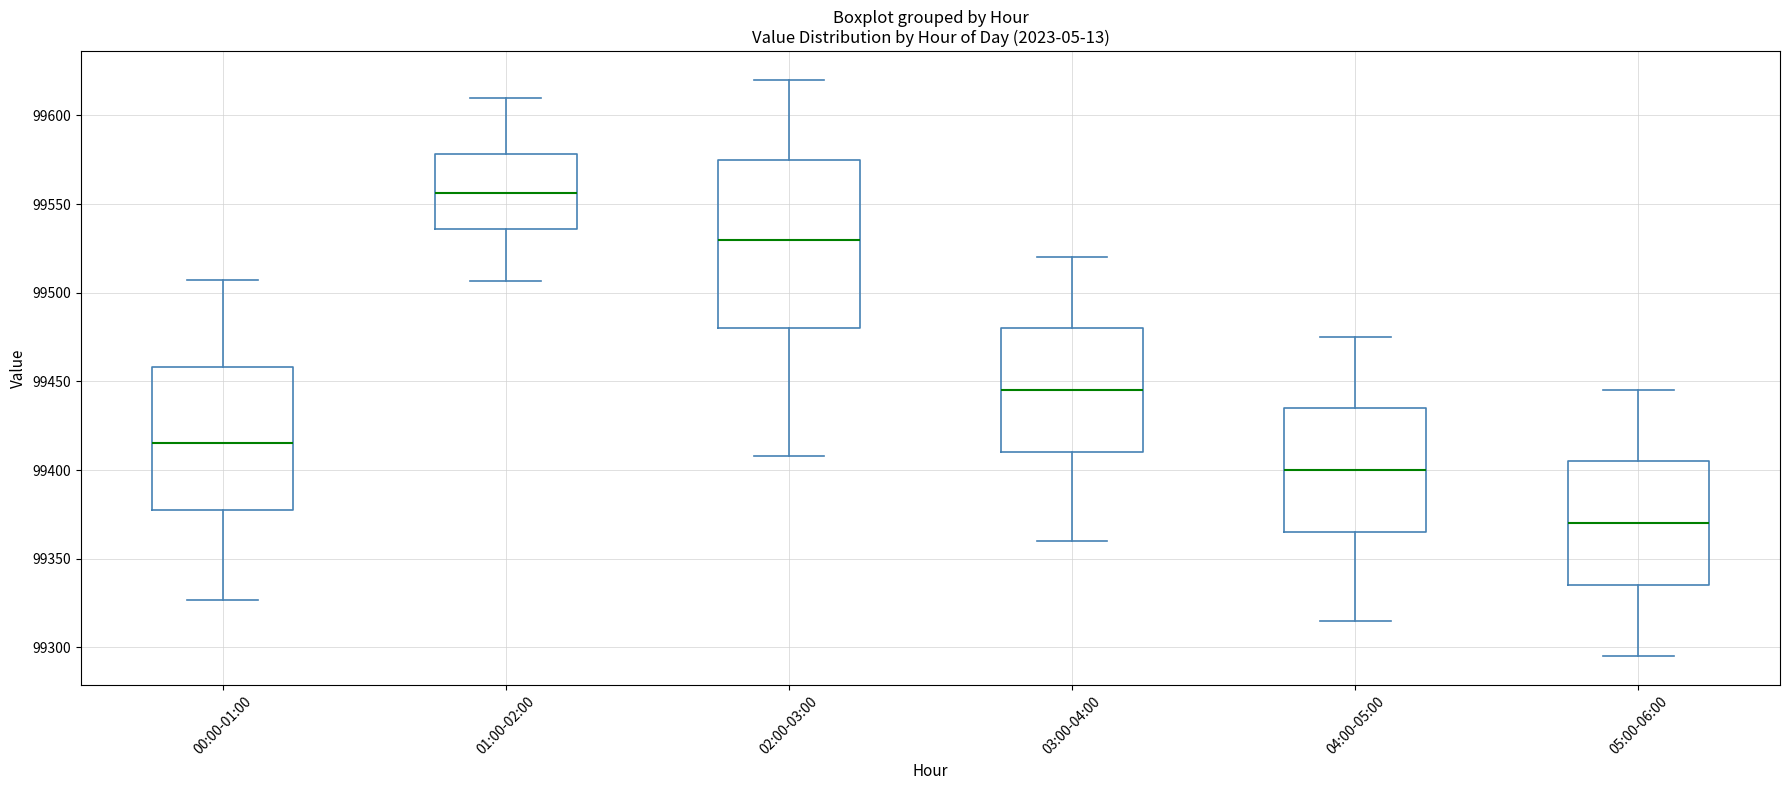

Which box has the lowest median line?

05:00-06:00